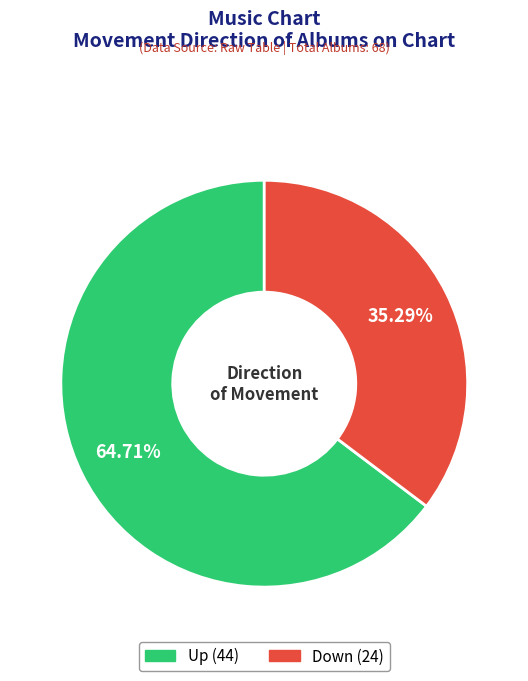

Does any single category account for the majority?

Yes